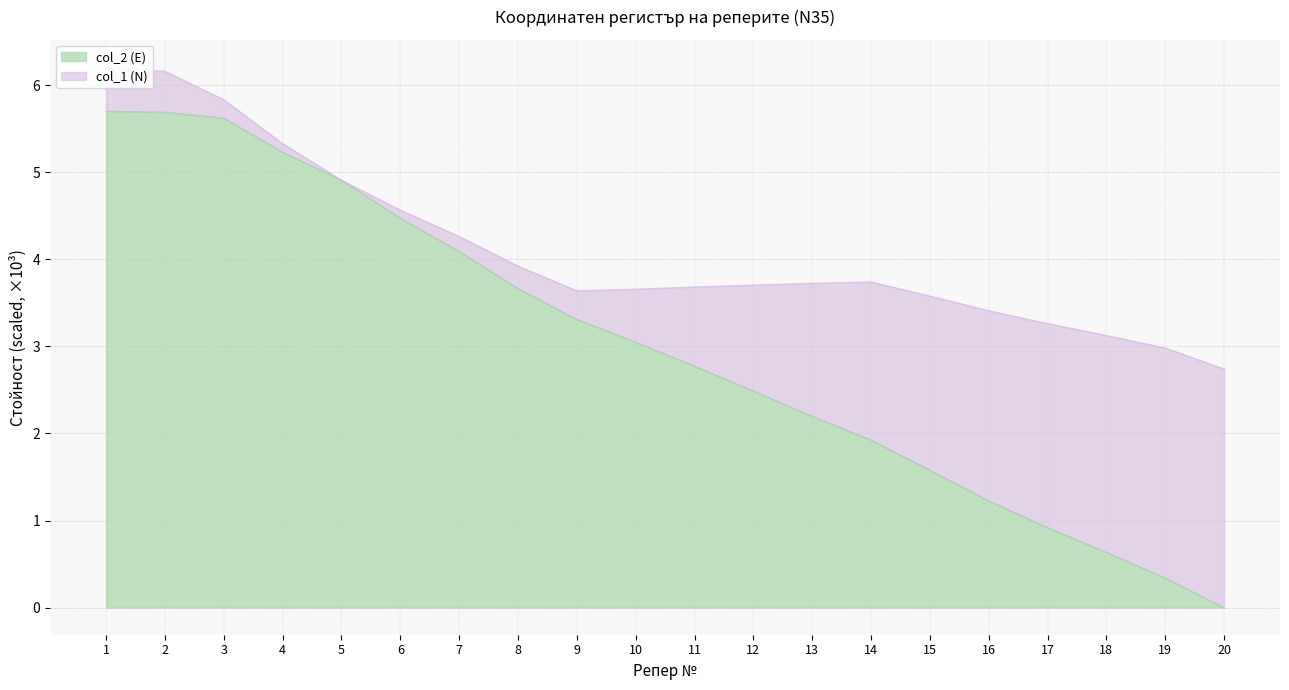

True or false: there are more than 1 points higher than both neighbors.

False